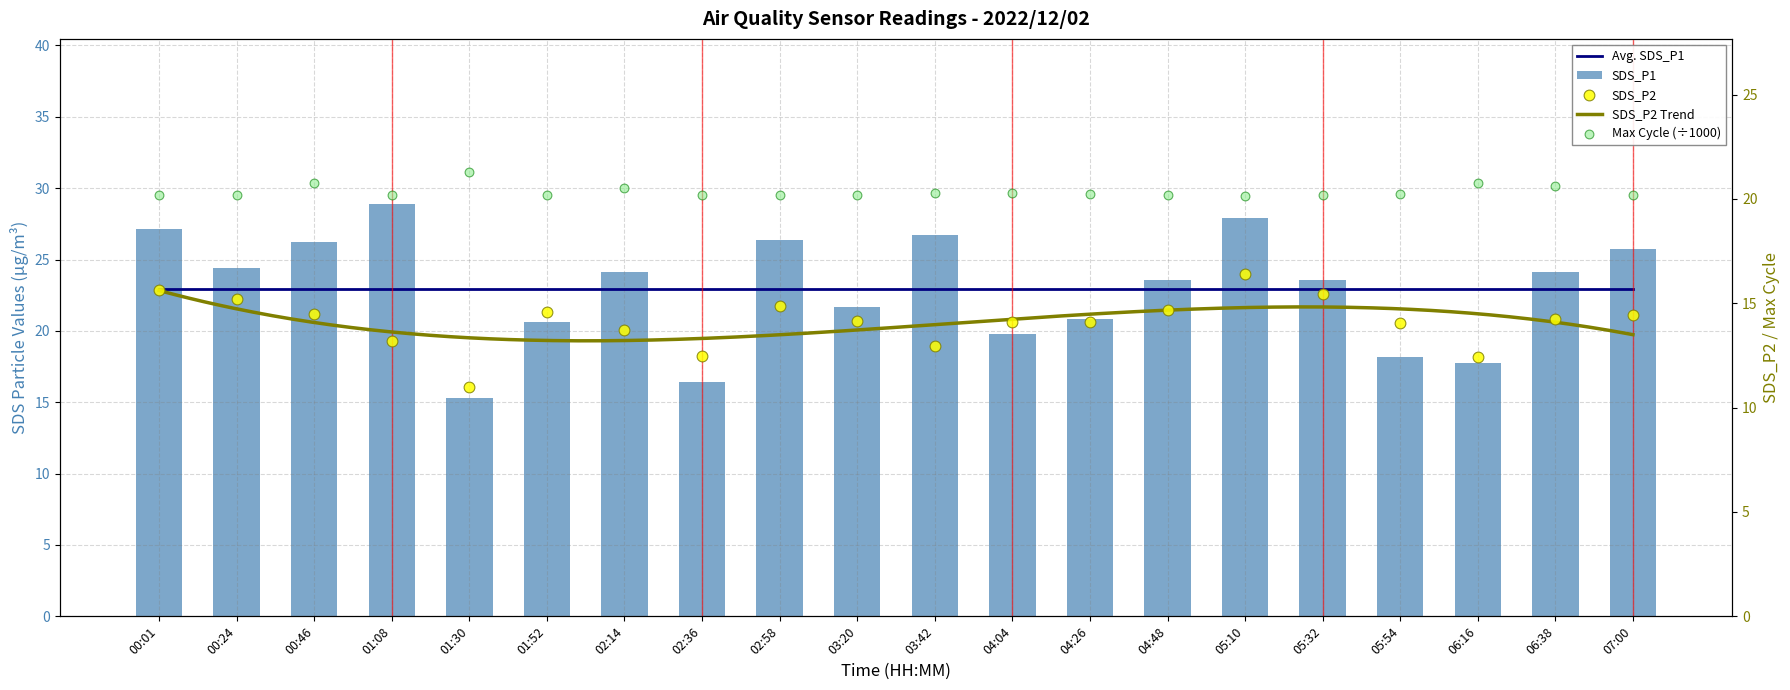

At which category is the sum across all series the highest?

05:10